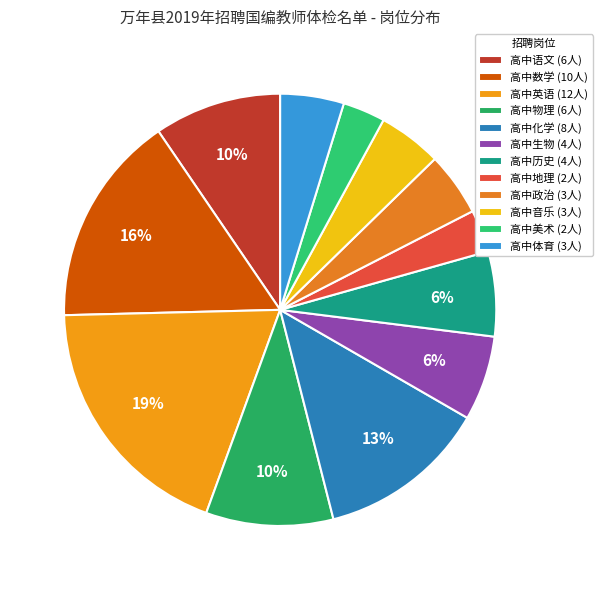

What portion of the pie excludes 高中语文?

90.5%